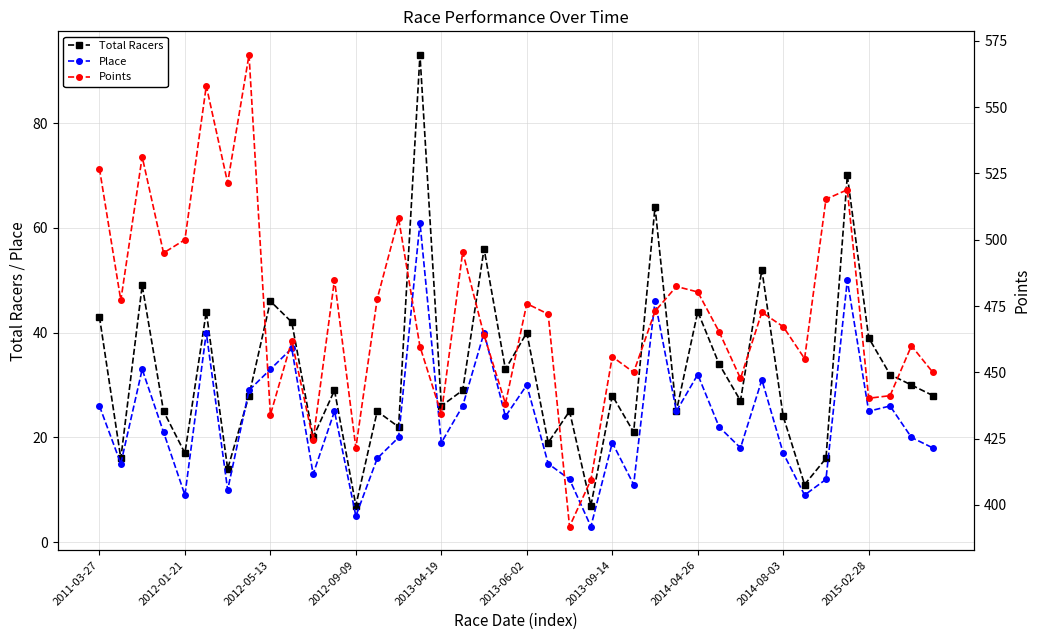

How many intersections are there between Total Racers and Place?

2